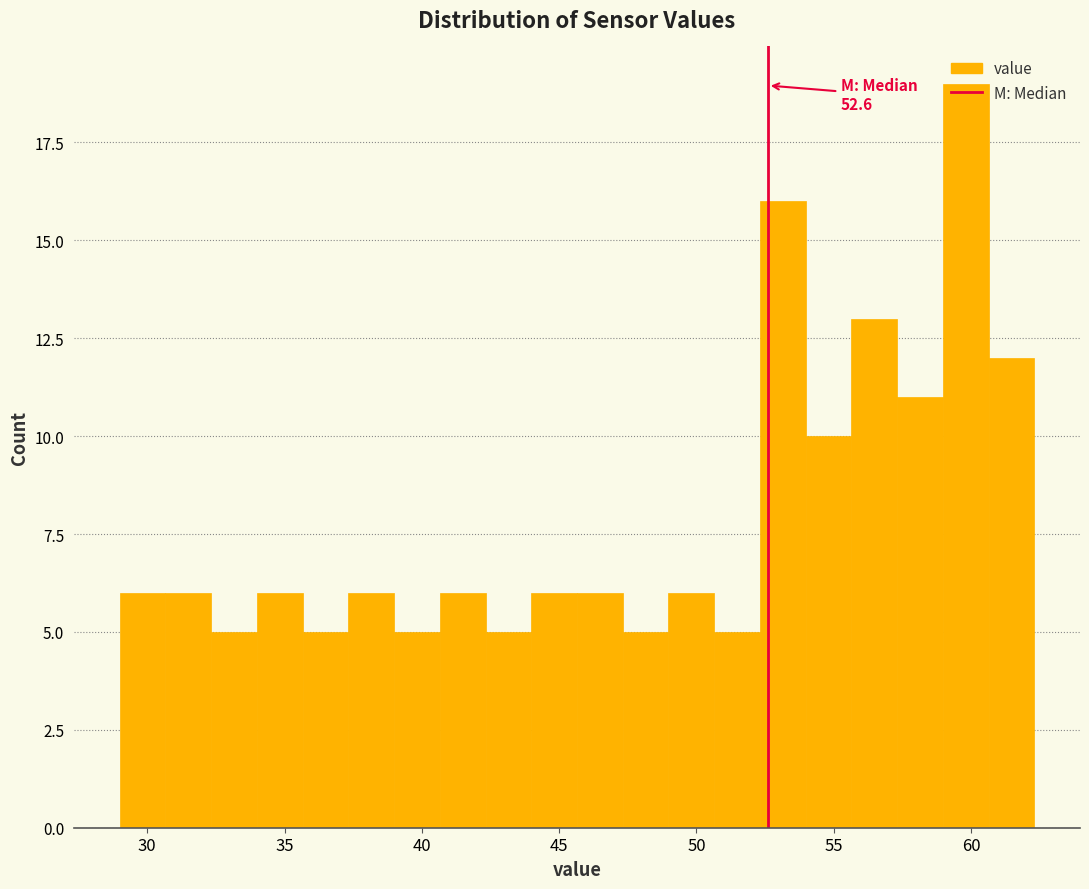

Around what value on the x-axis is the tallest bar? Give the approximate position of its centre, as read against the axis.

60.0